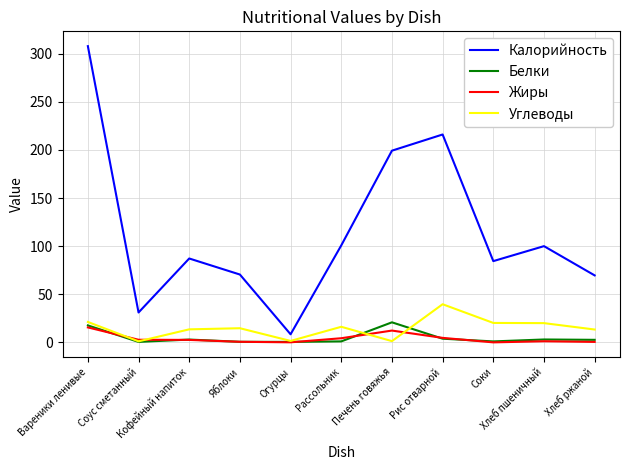

What is the total value across all series at Яблоки?

86.4